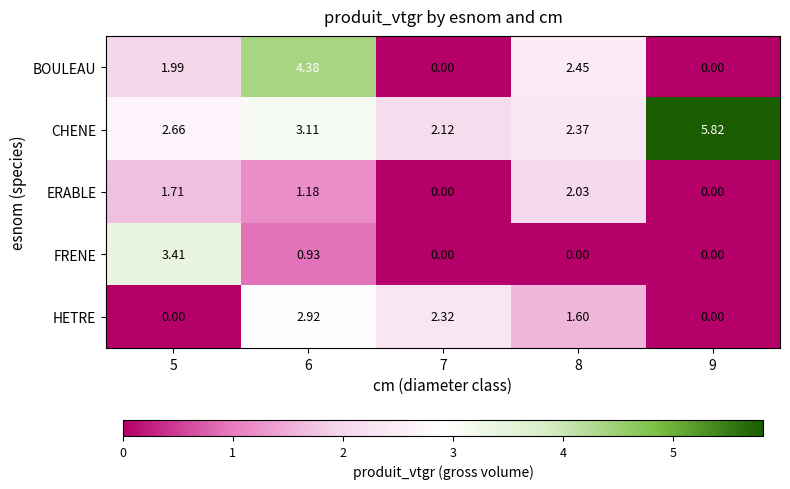

Between 6 and 8, which series saw the biggest shift?

BOULEAU